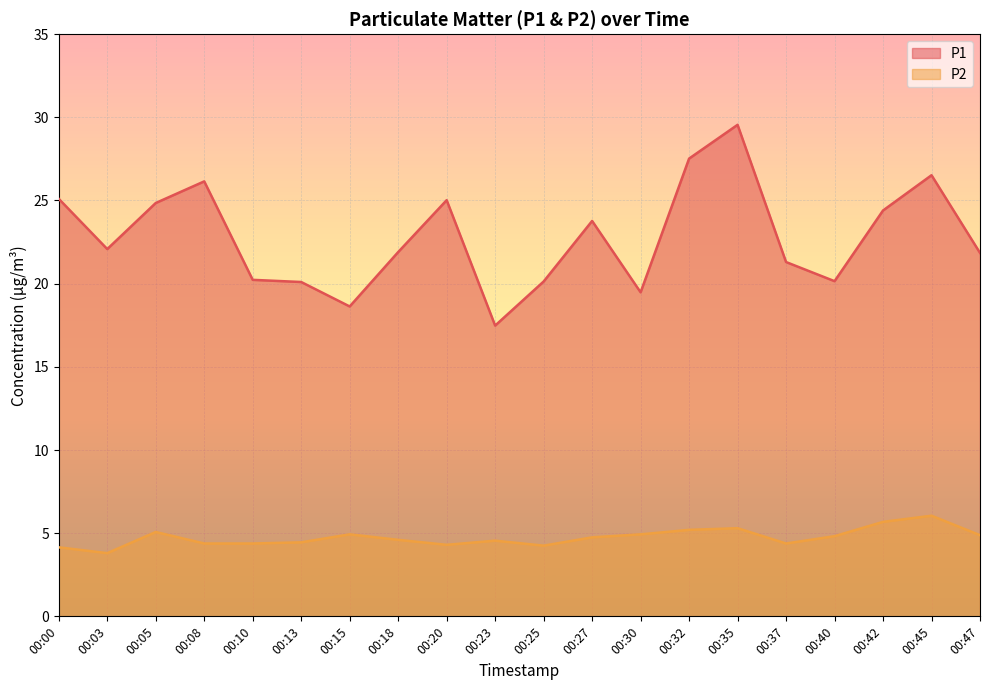

The P2 series shows 6.1 at 00:13. True or false?

False